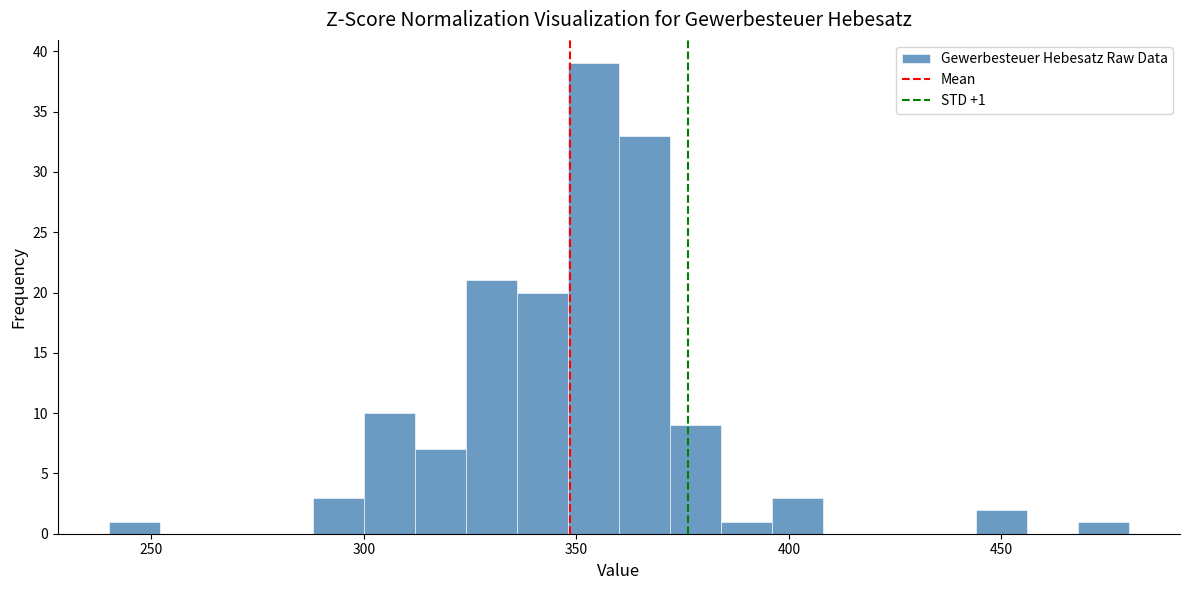

Read against the x-axis, roughly where is the centre of the tallest bar?

355